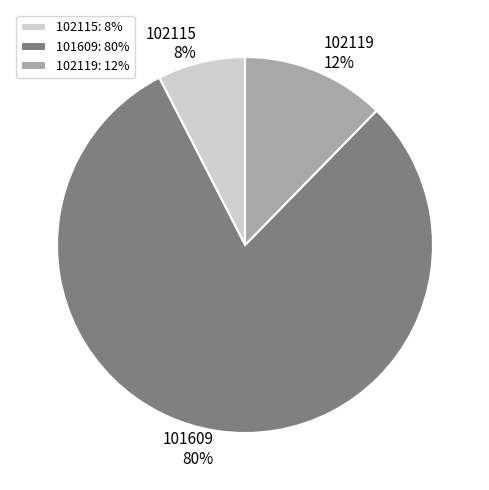

What is the ratio of the value at 102115 to the value at 101609?

0.1